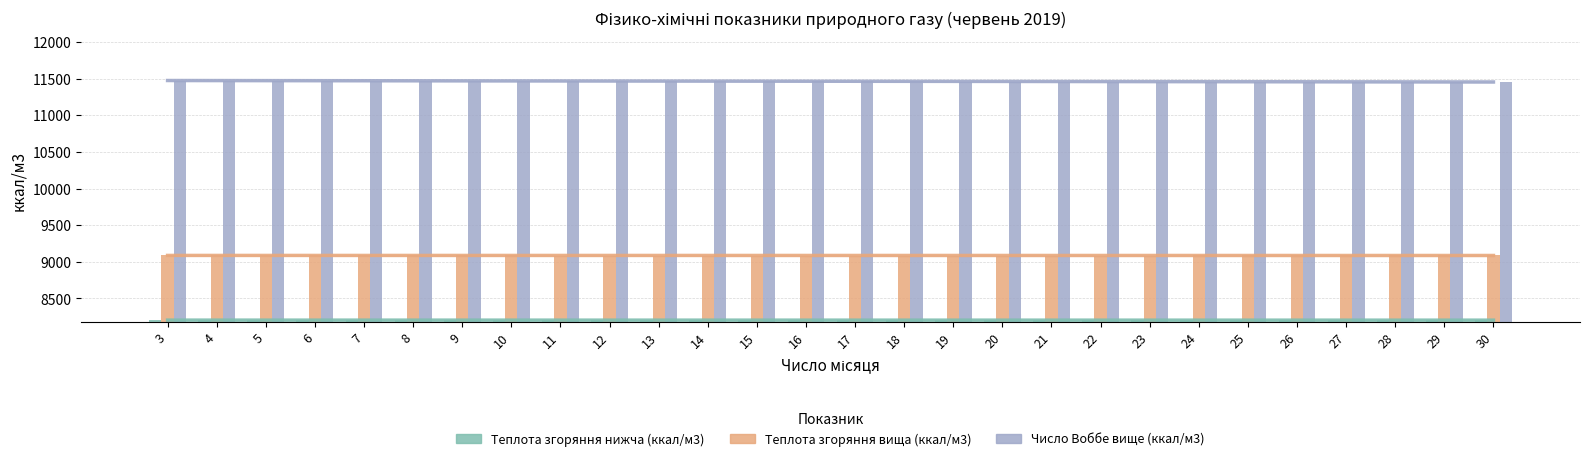

Reading left to right, extract all data points from this chart.

Теплота згоряння нижча (ккал/м3) (тренд): 8204.8	8204.7	8204.7	8204.7	8204.7	8204.7	8204.7	8204.6	8204.6	8204.6	8204.6	8204.6	8204.6	8204.5	8204.5	8204.5	8204.5	8204.5	8204.5	8204.4	8204.4	8204.4	8204.4	8204.4	8204.3	8204.3	8204.3	8204.3
Теплота згоряння вища (ккал/м3) (тренд): 9087.5	9087.5	9087.4	9087.4	9087.4	9087.4	9087.3	9087.3	9087.3	9087.3	9087.2	9087.2	9087.2	9087.2	9087.1	9087.1	9087.1	9087.1	9087.0	9087.0	9087.0	9087.0	9086.9	9086.9	9086.9	9086.9	9086.8	9086.8
Число Воббе вище (ккал/м3) (тренд): 11474.1	11473.3	11472.6	11471.8	11471.1	11470.3	11469.6	11468.8	11468.1	11467.4	11466.6	11465.9	11465.1	11464.4	11463.6	11462.9	11462.1	11461.4	11460.7	11459.9	11459.2	11458.4	11457.7	11456.9	11456.2	11455.4	11454.7	11454.0
Теплота згоряння нижча (ккал/м3): 8206.7	8206.7	8206.7	8206.7	8206.7	8206.7	8206.7	8206.7	8202.0	8202.0	8202.0	8202.0	8202.0	8202.0	8202.0	8202.0	8202.0	8202.0	8202.0	8202.0	8202.0	8206.7	8206.7	8206.7	8206.7	8206.7	8206.7	8206.7
Теплота згоряння вища (ккал/м3): 9090.5	9090.5	9090.5	9090.5	9090.5	9090.5	9090.5	9090.5	9083.3	9083.3	9083.3	9083.3	9083.3	9083.3	9083.3	9083.3	9083.3	9083.3	9083.3	9083.3	9083.3	9090.5	9090.5	9090.5	9090.5	9090.5	9090.5	9090.5
Число Воббе вище (ккал/м3): 11474.2	11474.2	11474.2	11474.2	11474.2	11474.2	11474.2	11474.2	11462.2	11462.2	11462.2	11462.2	11462.2	11462.2	11462.2	11462.2	11459.8	11459.8	11459.8	11459.8	11459.8	11457.4	11457.4	11457.4	11457.4	11457.4	11457.4	11457.4